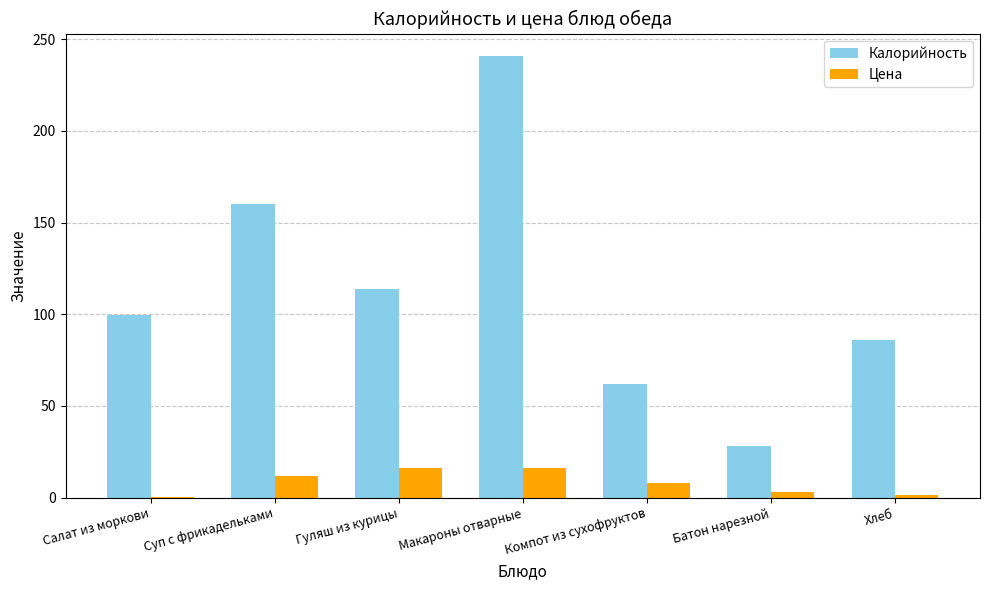

Which series has the largest total across all categories?

Калорийность